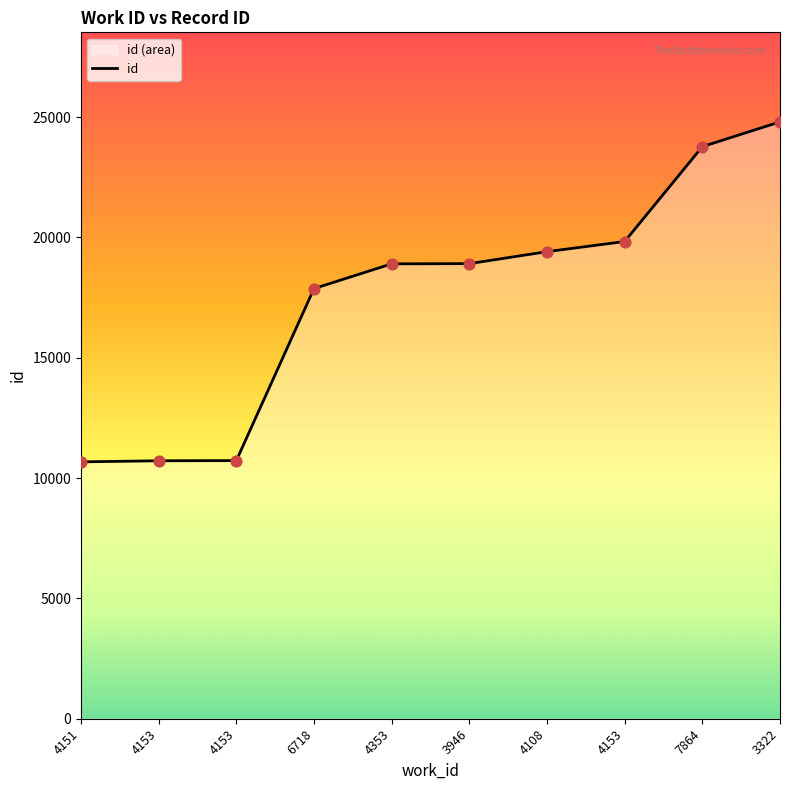

What is the change in value from 6718 to 4153?

+1956